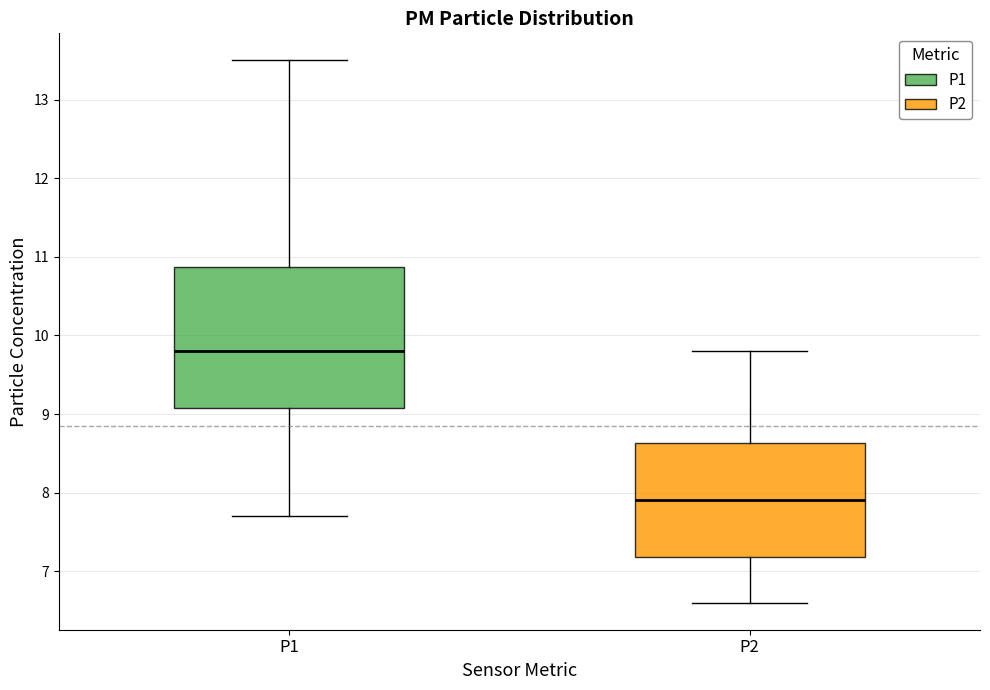

Which box has the lowest median line?

P2